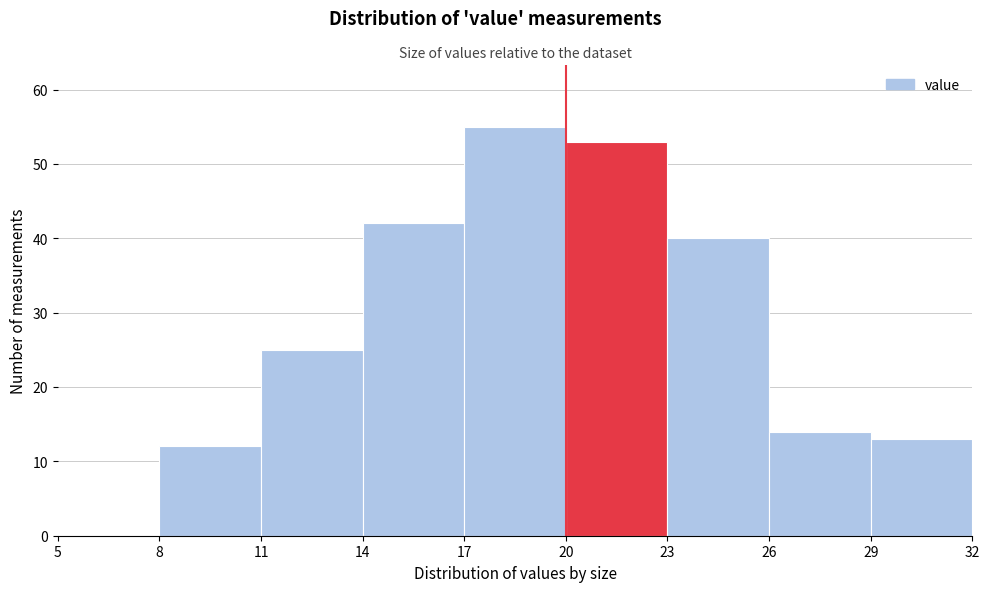

Over which range of the x-axis is the bar tallest?

17 to 20